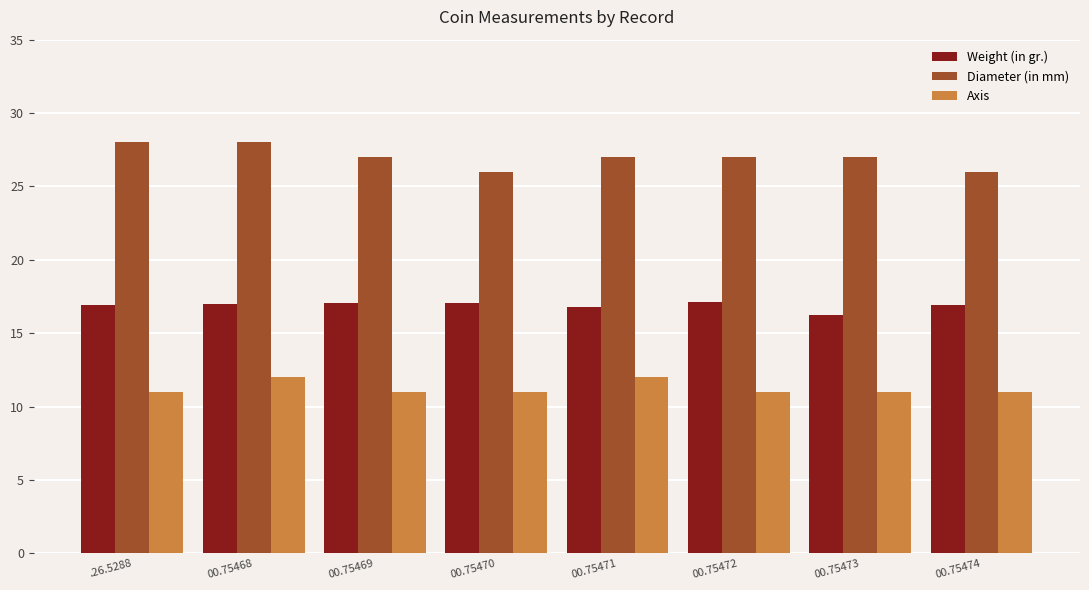

What is the spread (max minus min) of values at 00.75471?

15.0